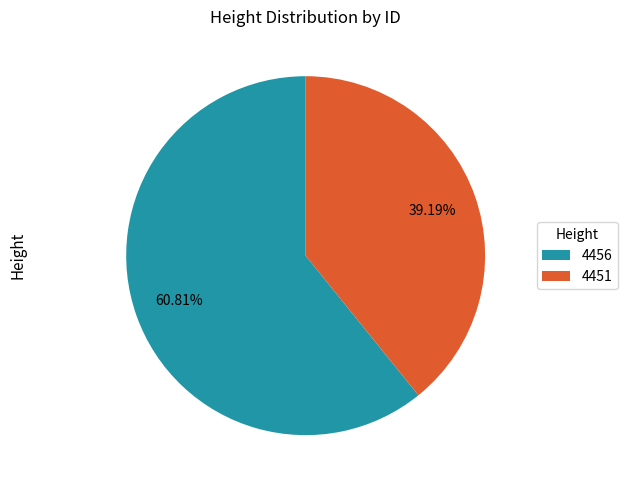

To the nearest percent, what is the average slice percentage?

50%